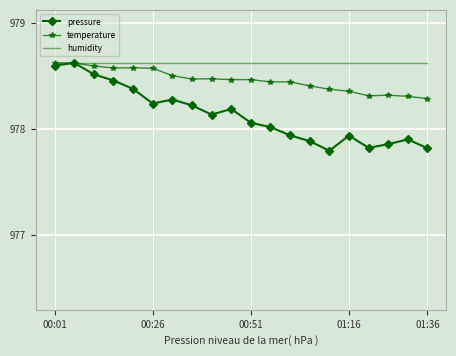

What is the difference between the second highest and second lowest values in the temperature series?

0.3